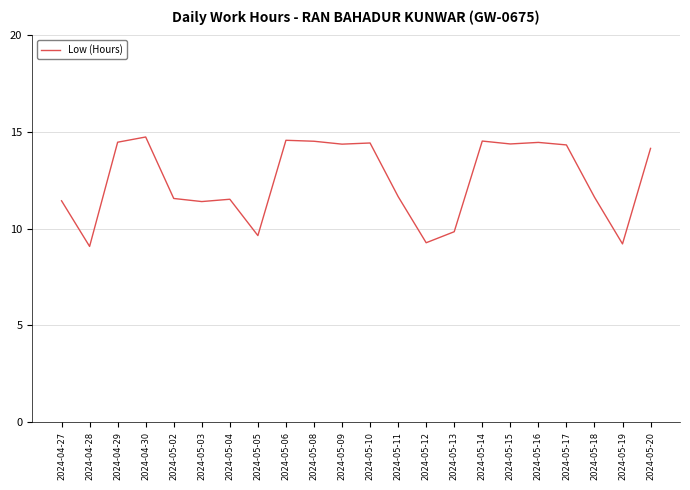

Between 2024-05-10 and 2024-05-13, which is larger?

2024-05-10